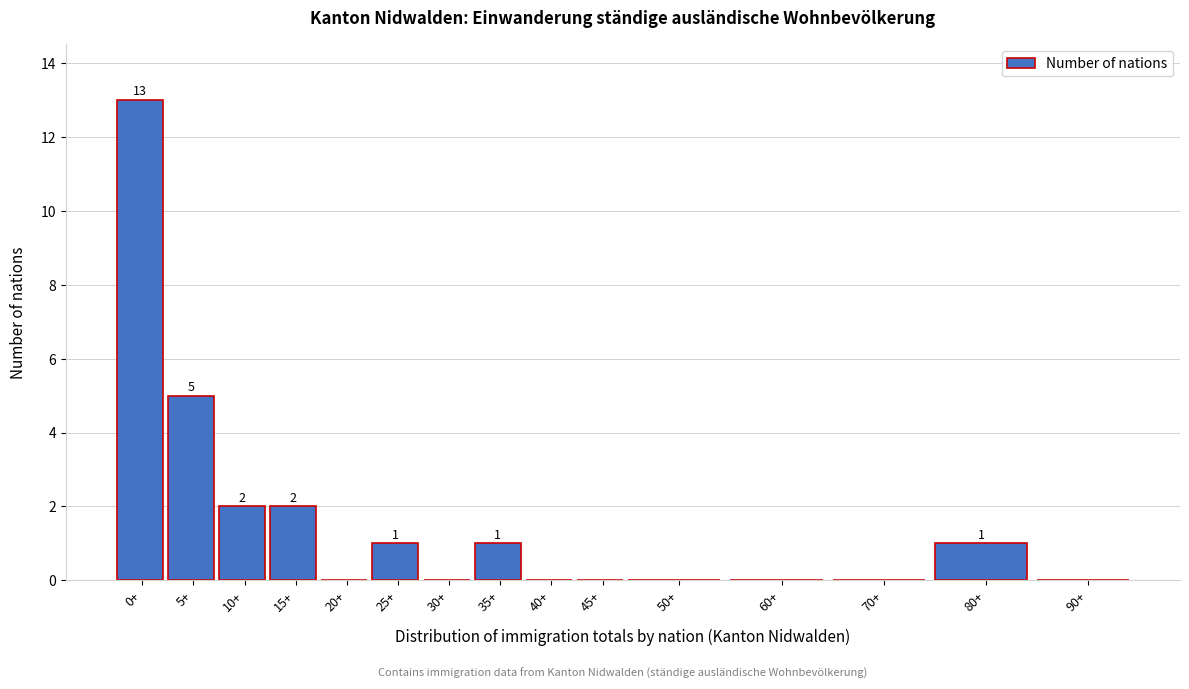

Reading left to right, list all the values displayed in this chart.

0+=13	5+=5	10+=2	15+=2	20+=0	25+=1	30+=0	35+=1	40+=0	45+=0	50+=0	60+=0	70+=0	80+=1	90+=0